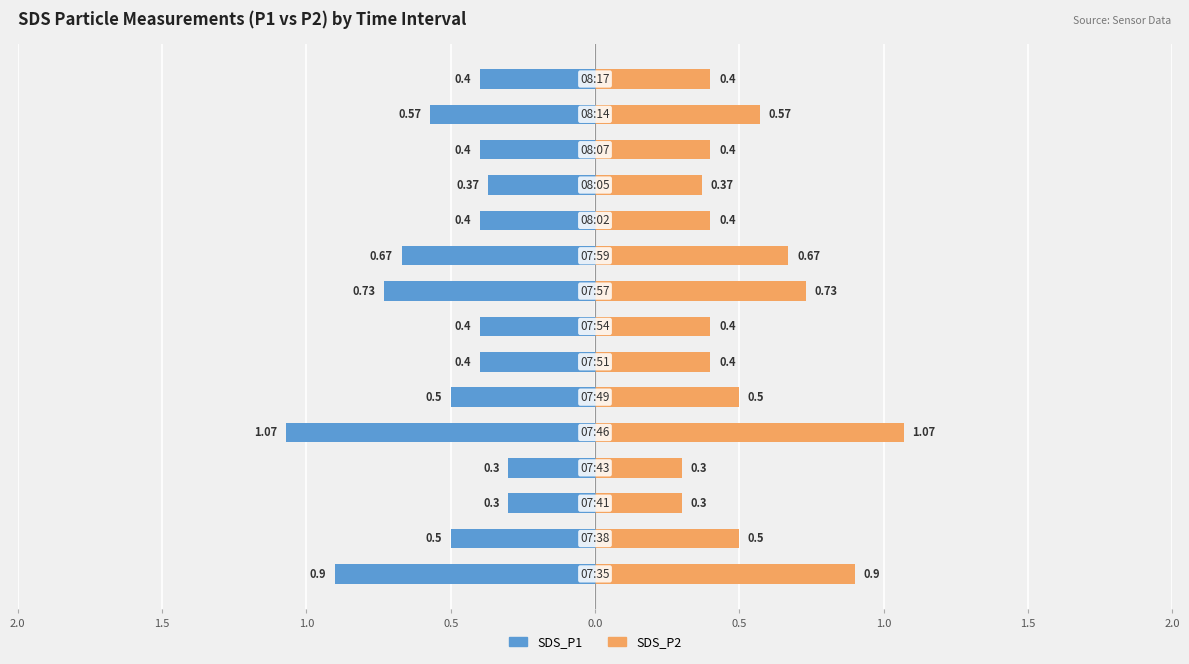

True or false: SDS_P1 has a value of -0.7 at 0.0.

False